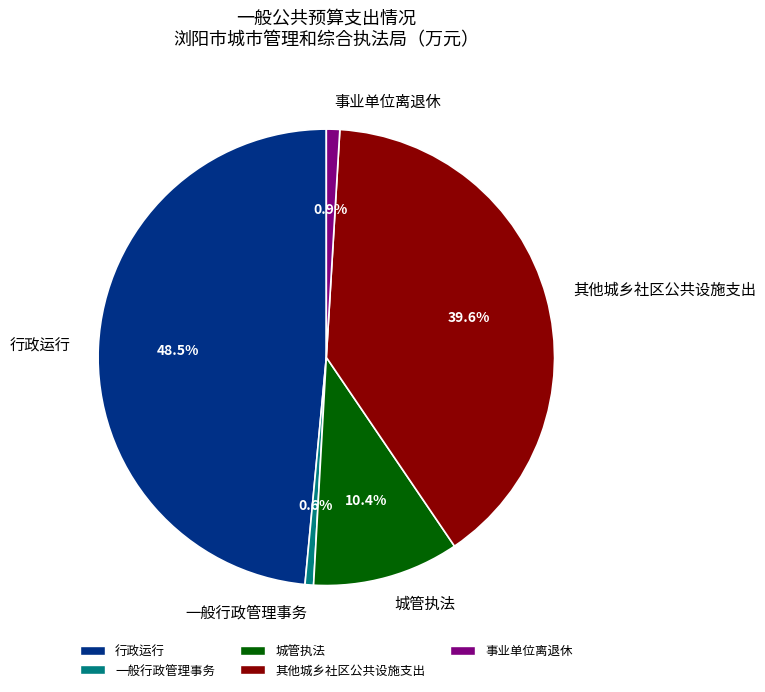

What is the largest slice in the pie chart?

行政运行